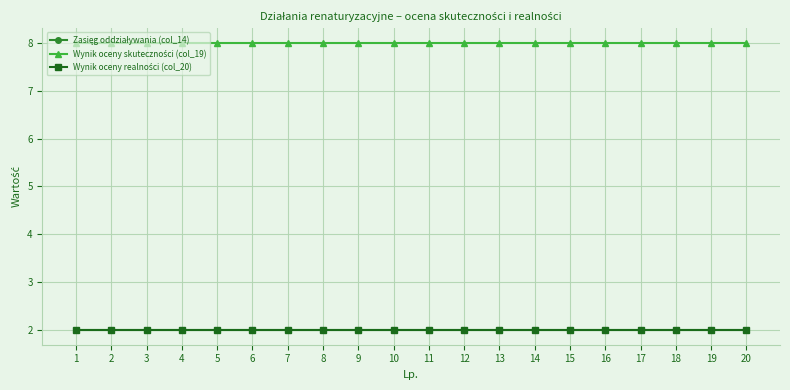

True or false: Wynik oceny realności (col_20) has a value of 3 at 20.

False